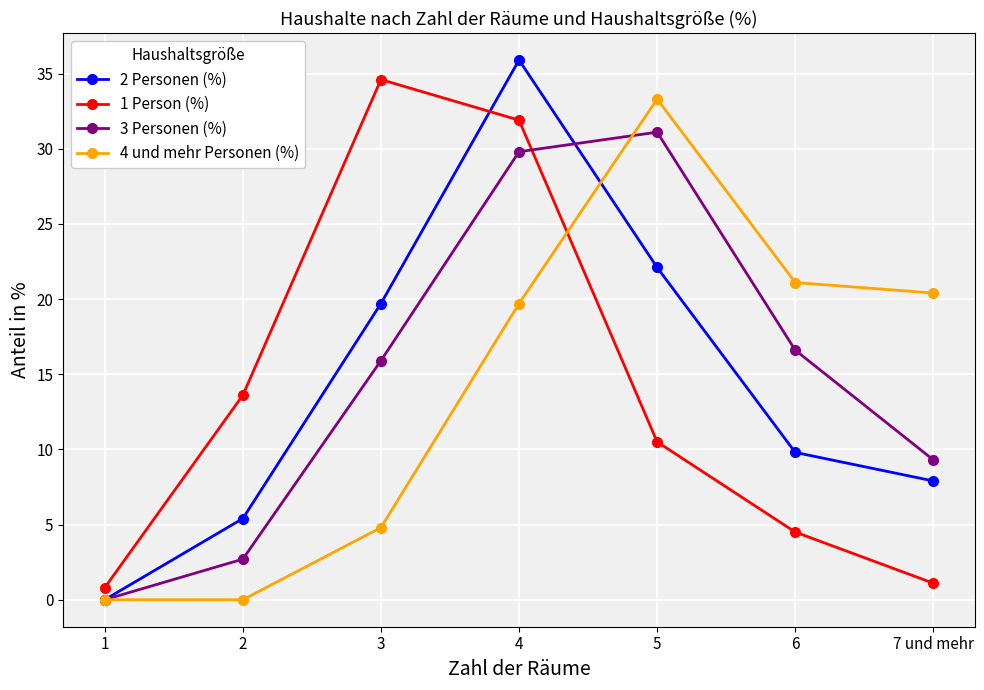

Is the value of 1 Person (%) at 7 und mehr greater than the value of 4 und mehr Personen (%) at 1?

Yes